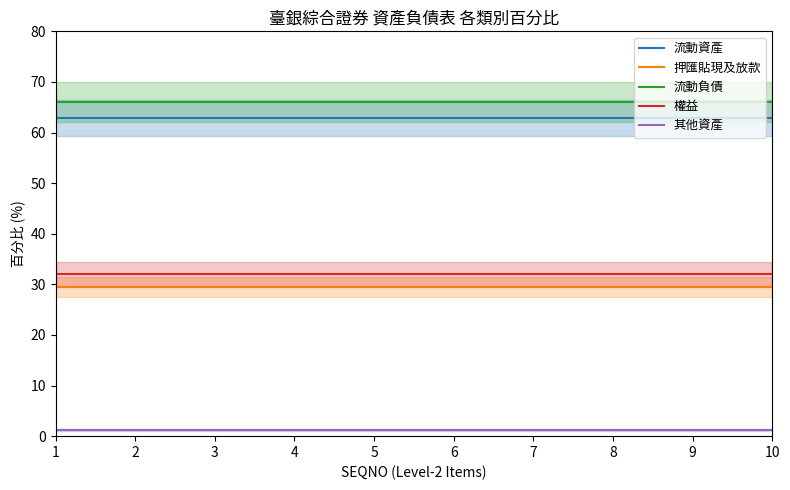

What is the total value across all series at 7?

191.5